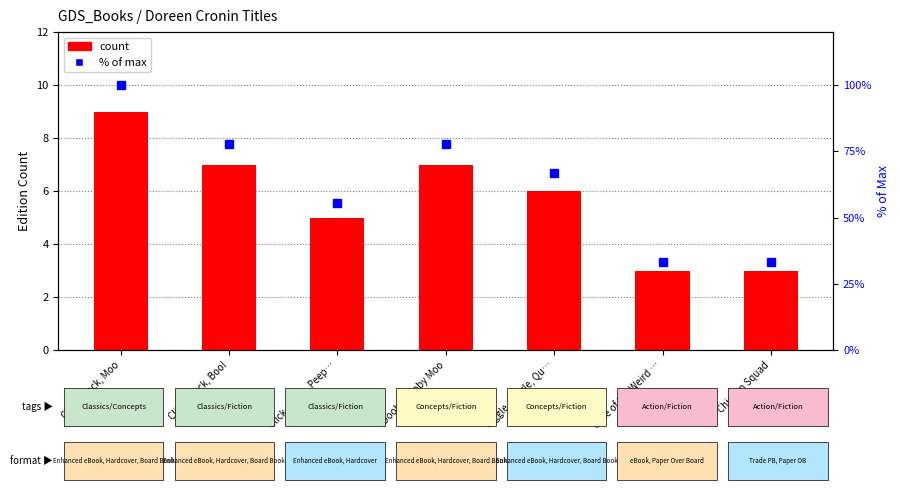

The value of count at Click, Clack, Moo is 9.0. True or false?

True